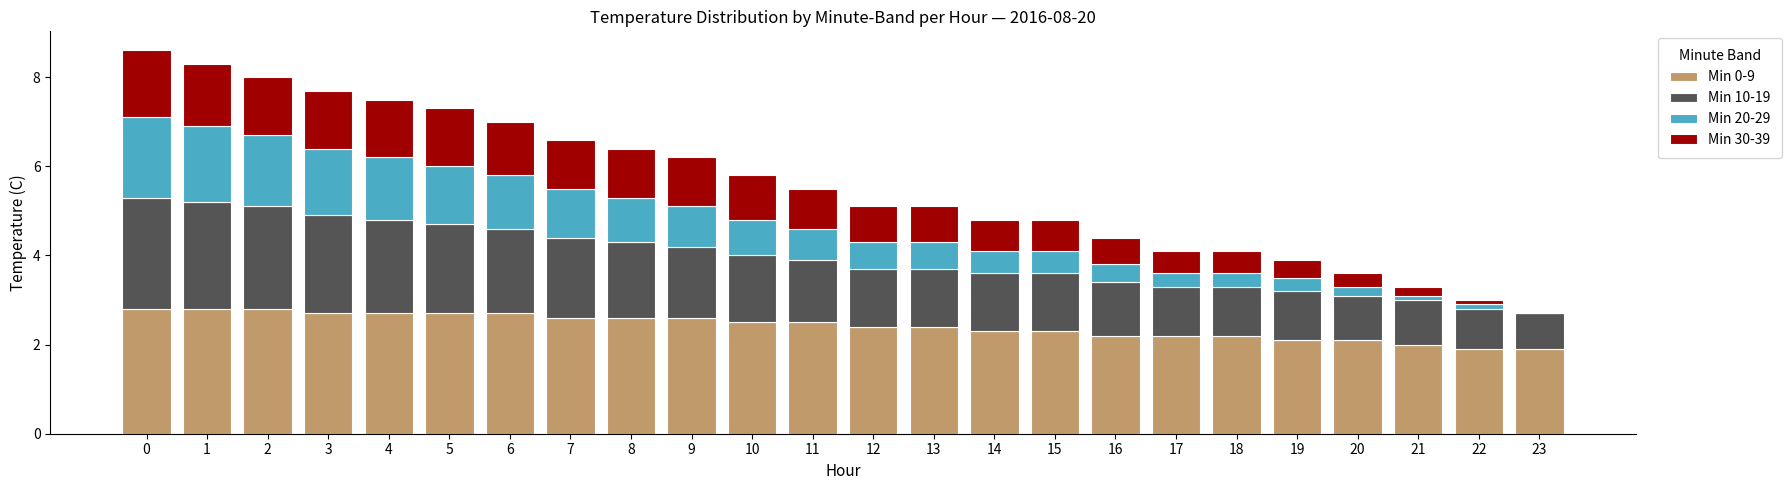

Is it true that Min 0-9 equals 2.7 at 5?

True